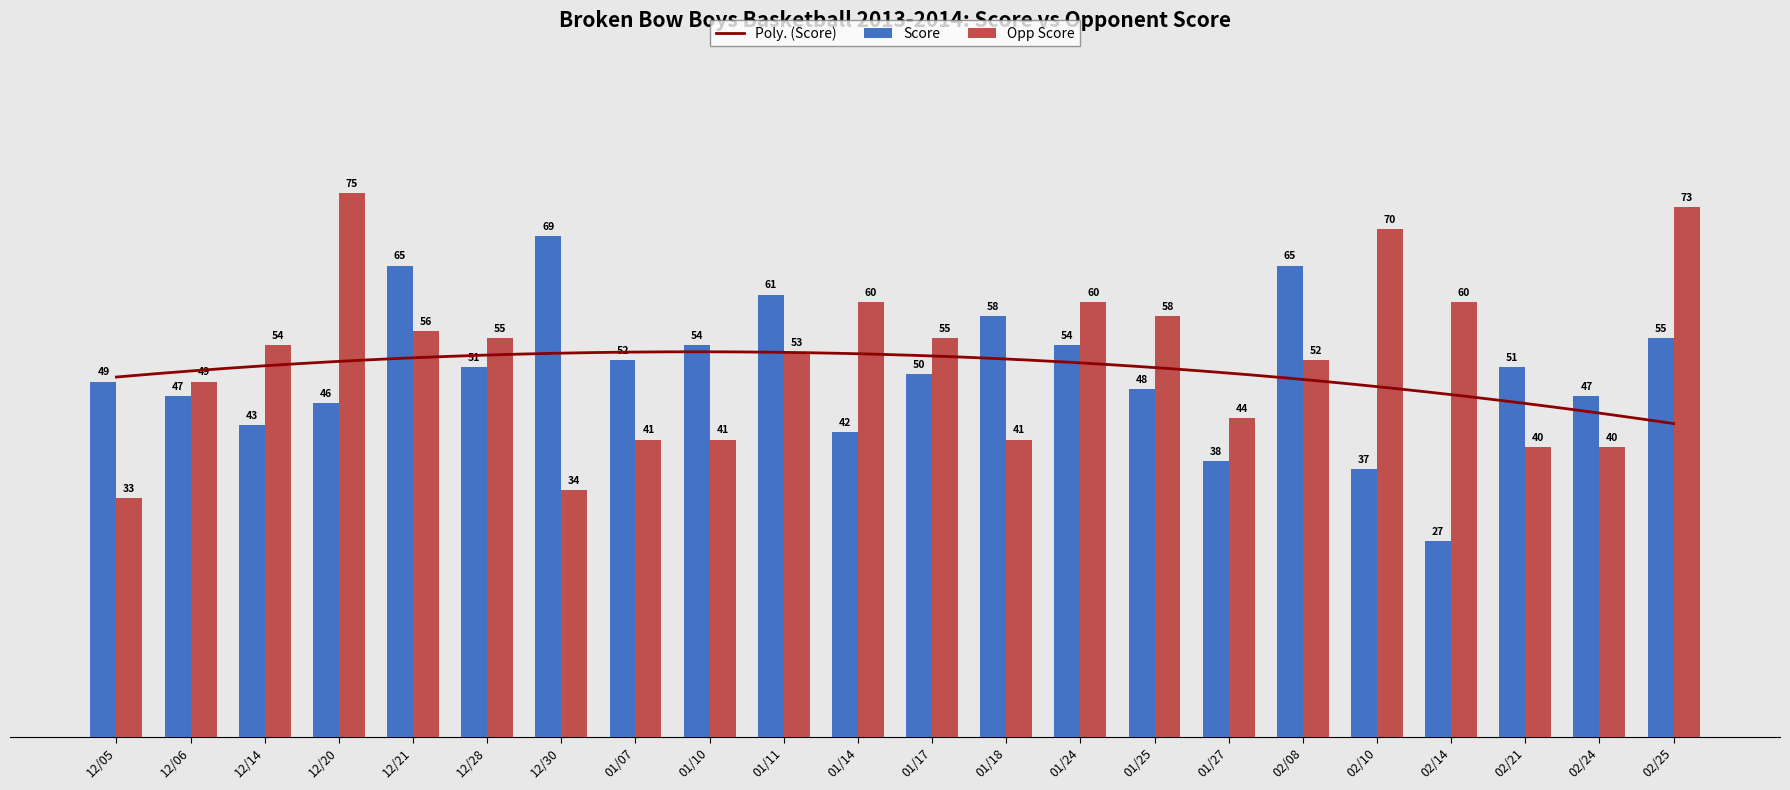

Which series has the largest total across all categories?

Opp Score